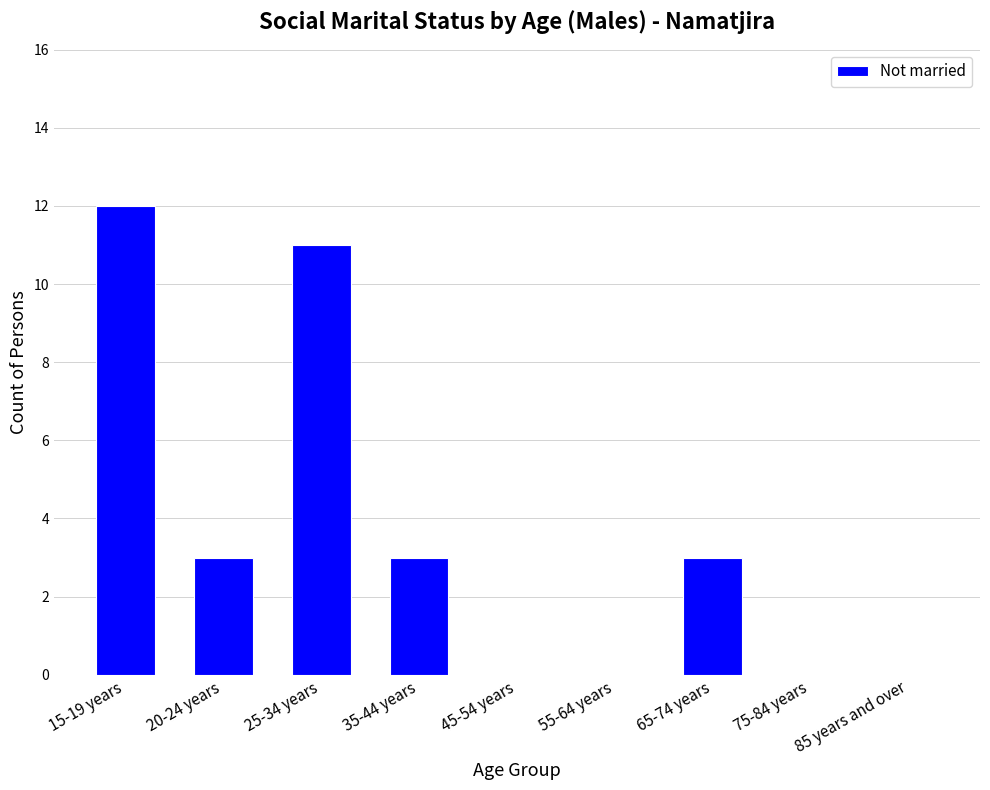

Are the bars horizontal?

No